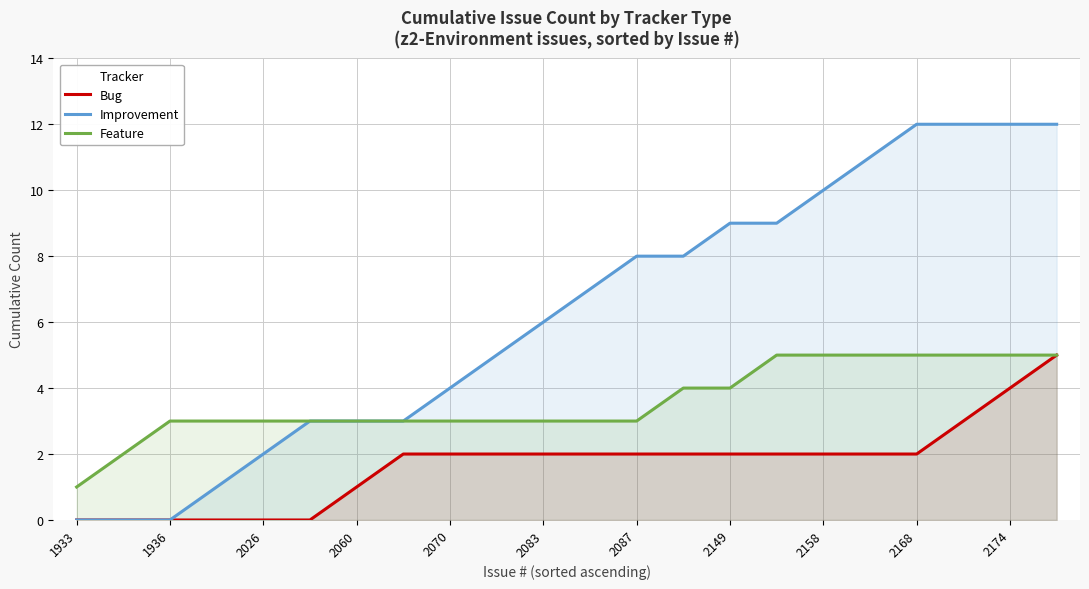

What is the sum of all Feature values?

79